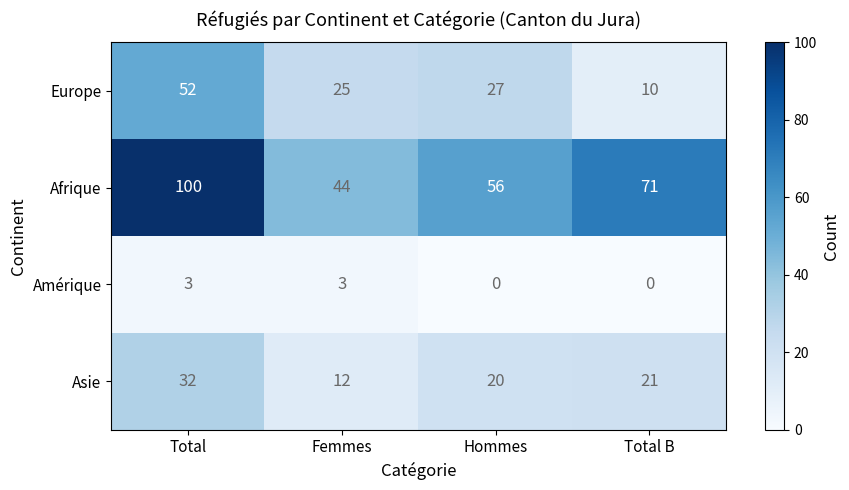

At which label is Afrique closest to 72?

Total B